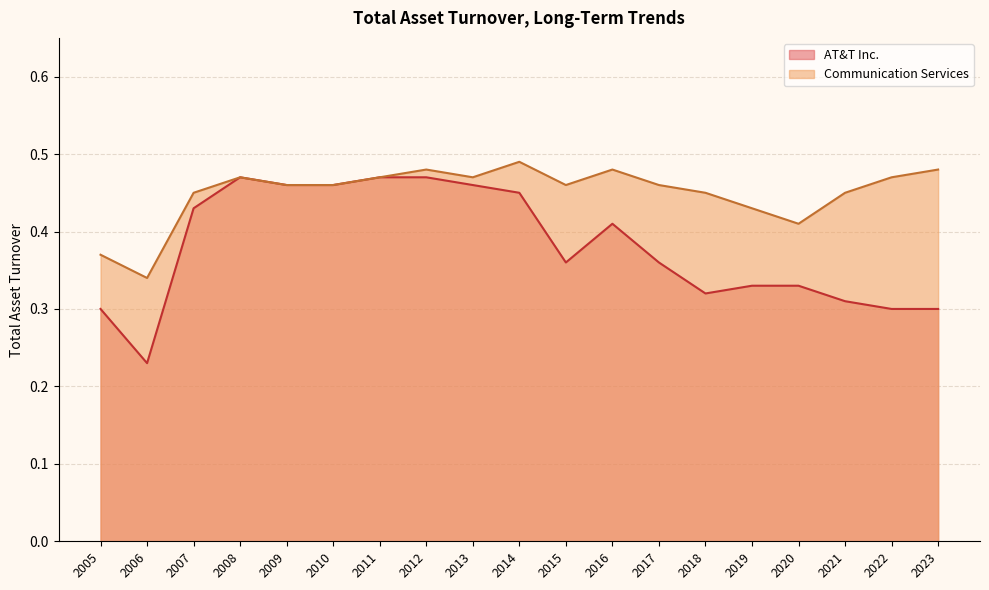

The AT&T Inc. series shows 0.8 at 2010. True or false?

False